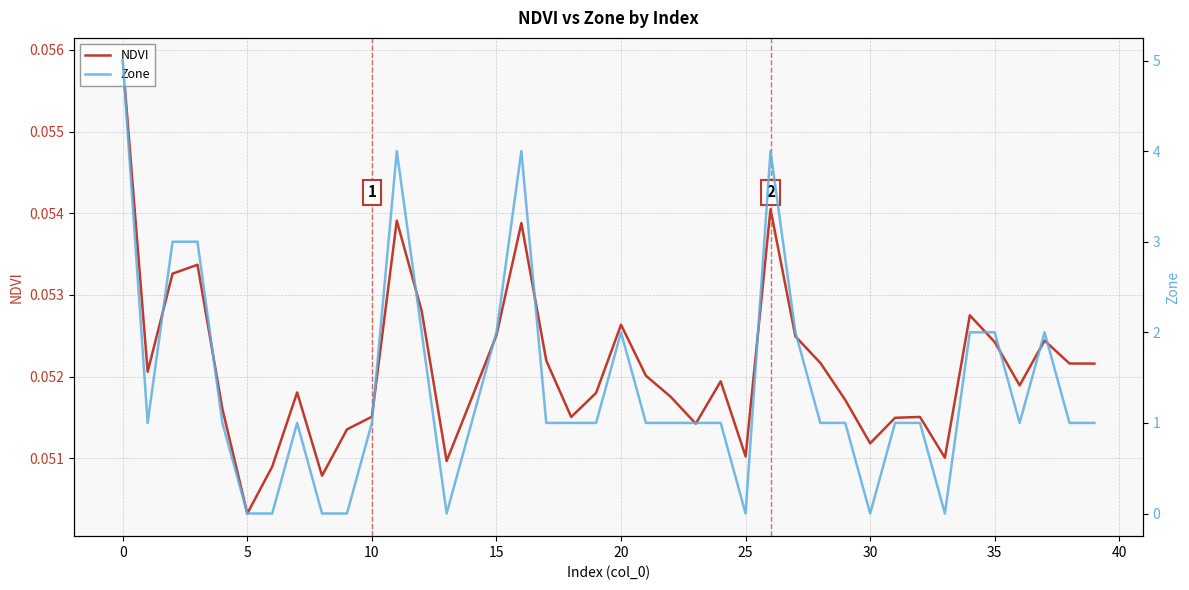

Which category has the lowest value in the NDVI series?

5